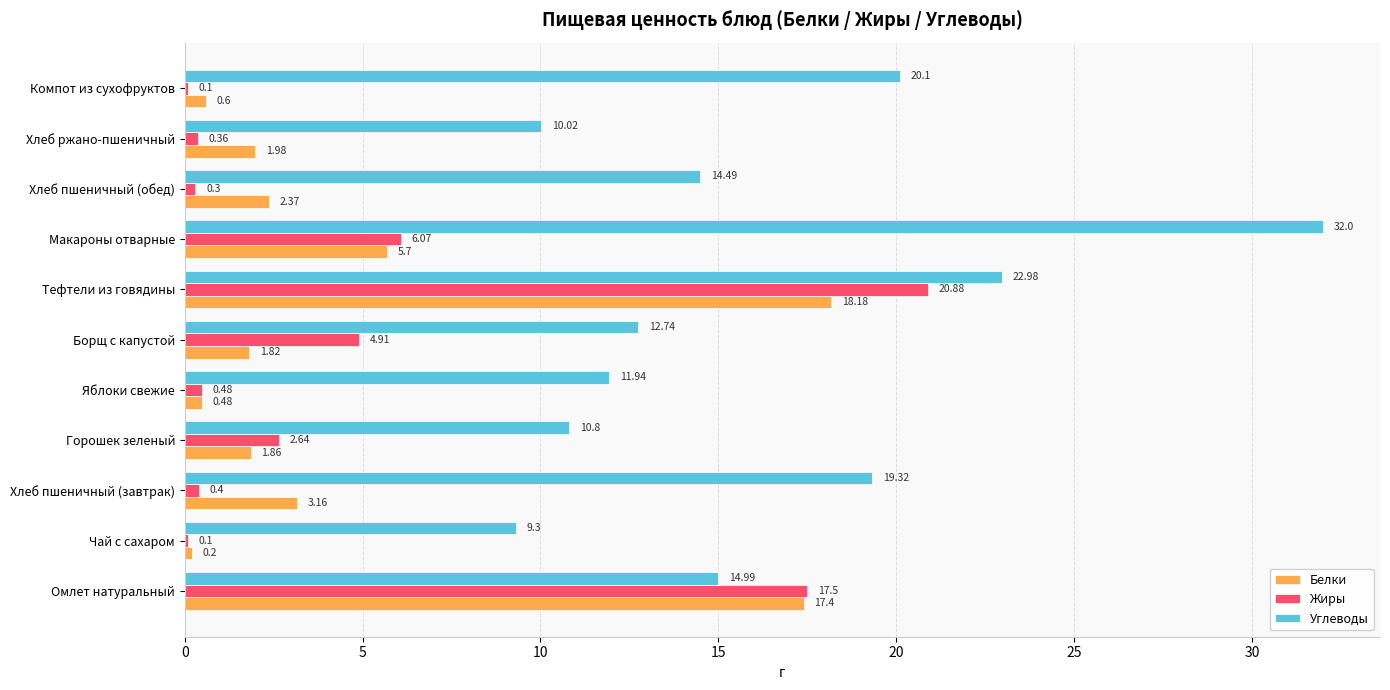

Where is Жиры nearest to the value 10?

Макароны отварные